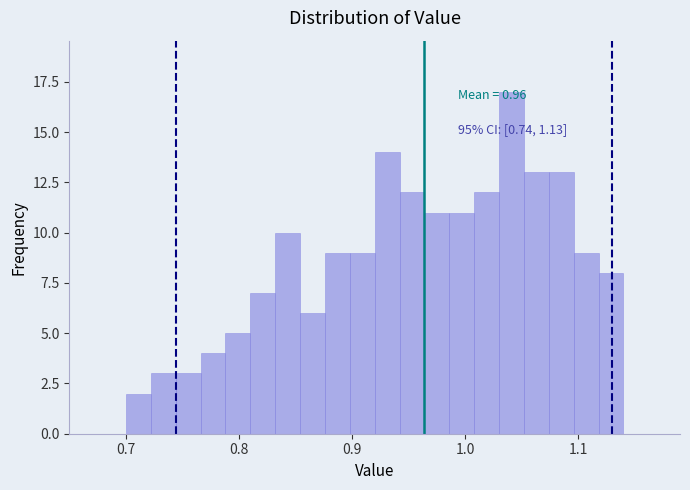

Read against the x-axis, roughly where is the centre of the tallest bar?

1.04